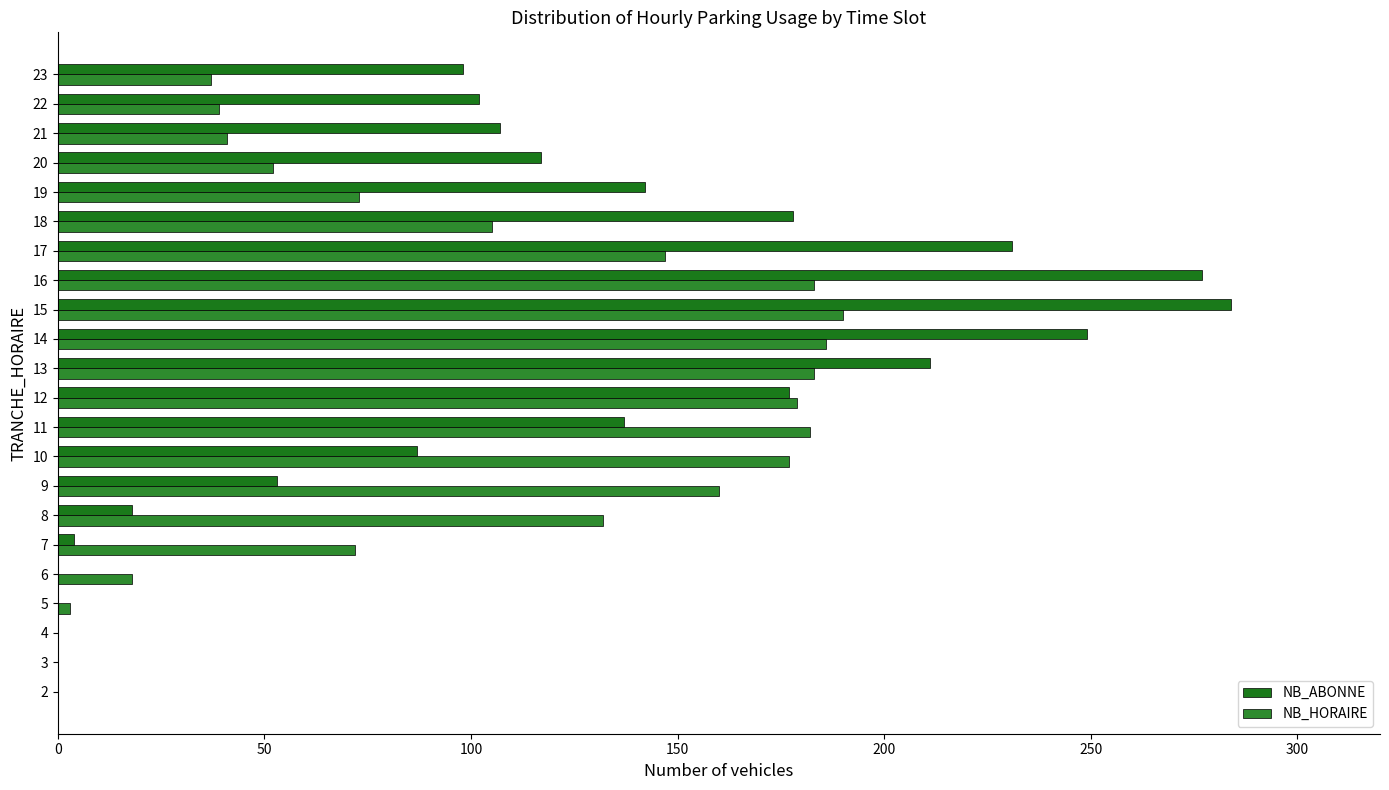

List the series in order of their overall mean, highest first.

NB_ABONNE, NB_HORAIRE